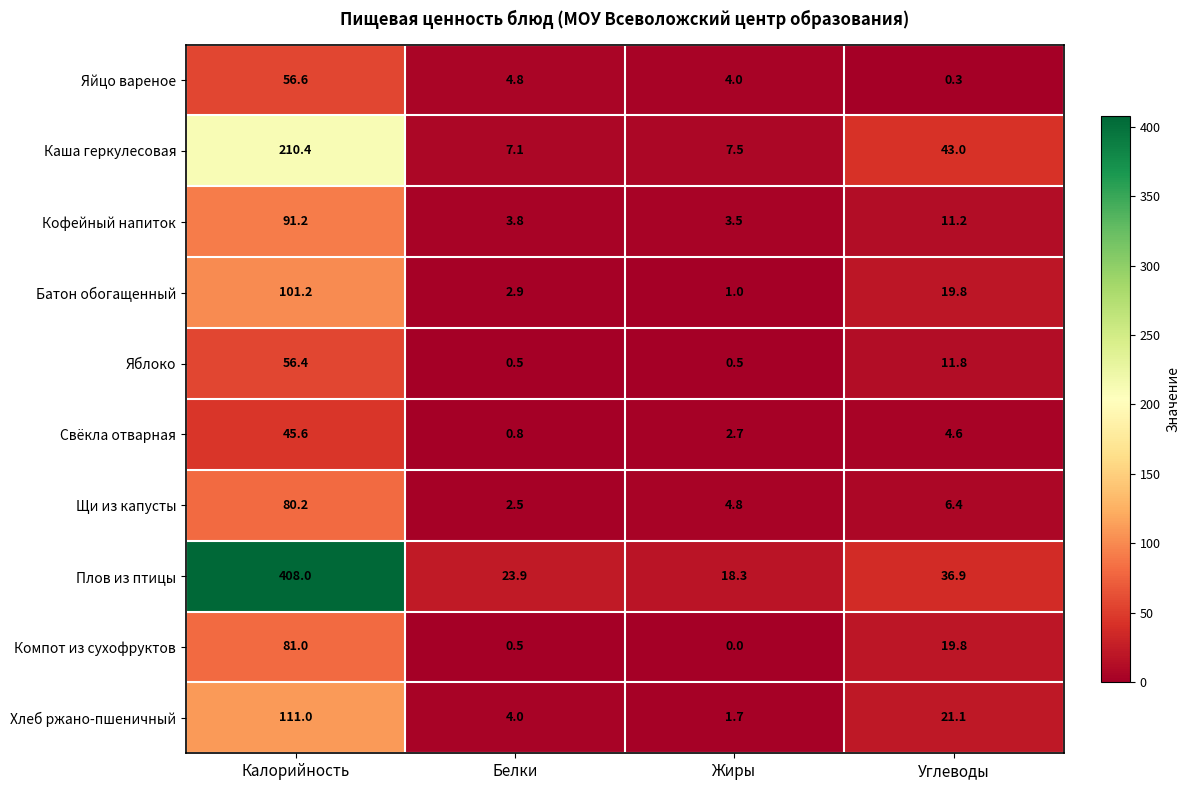

What is the difference between the second highest and second lowest values in the Кофейный напиток series?

7.4